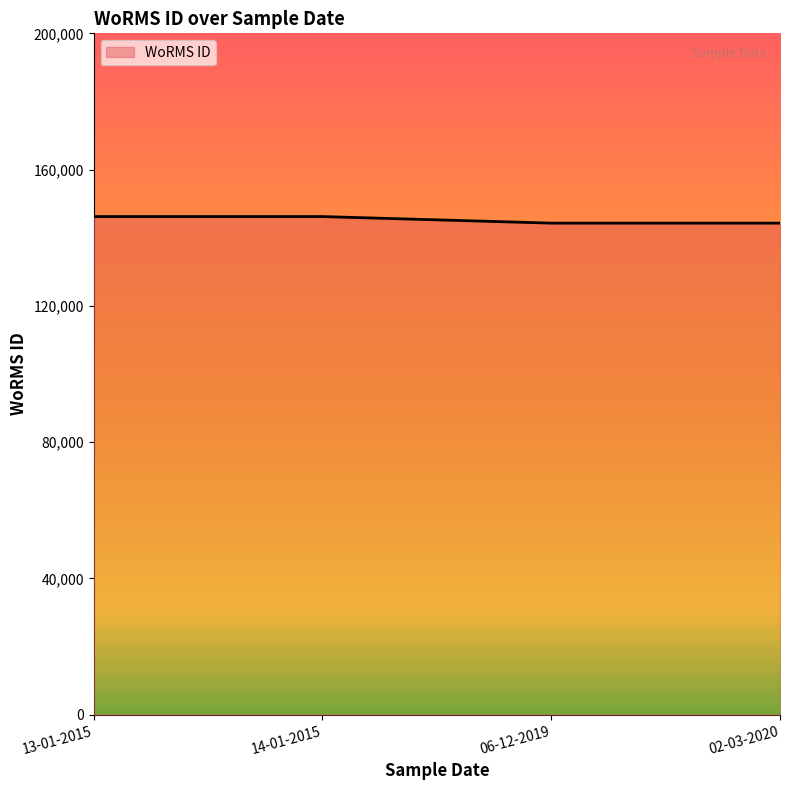

How many lines are shown in the chart?

1